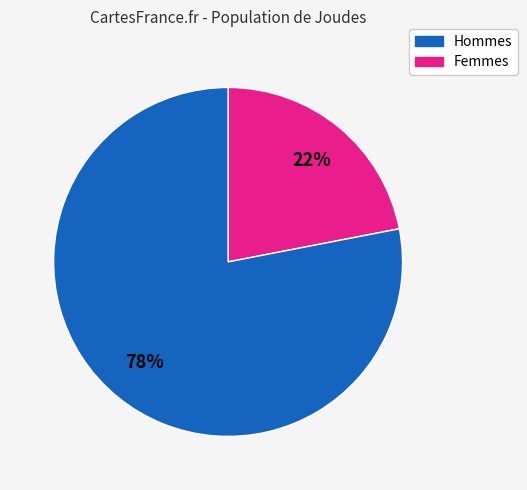

To the nearest percent, what is the average slice percentage?

50%